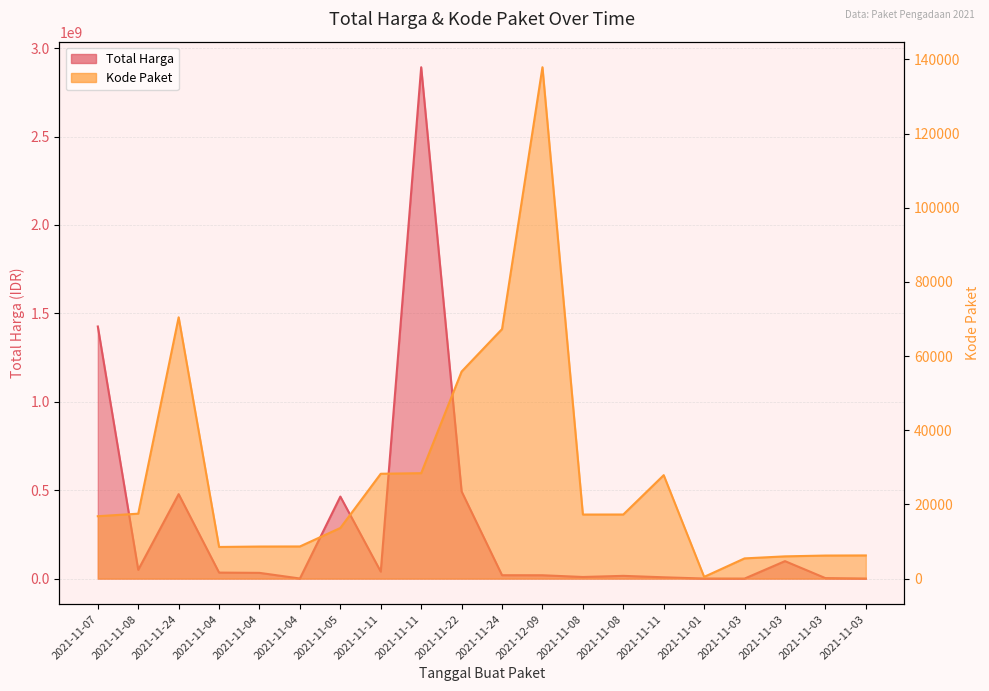

The value of Total Harga at 2021-11-11 is 21794308. True or false?

False